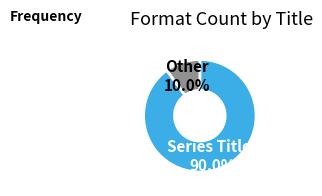

Is there a majority slice in this chart?

Yes